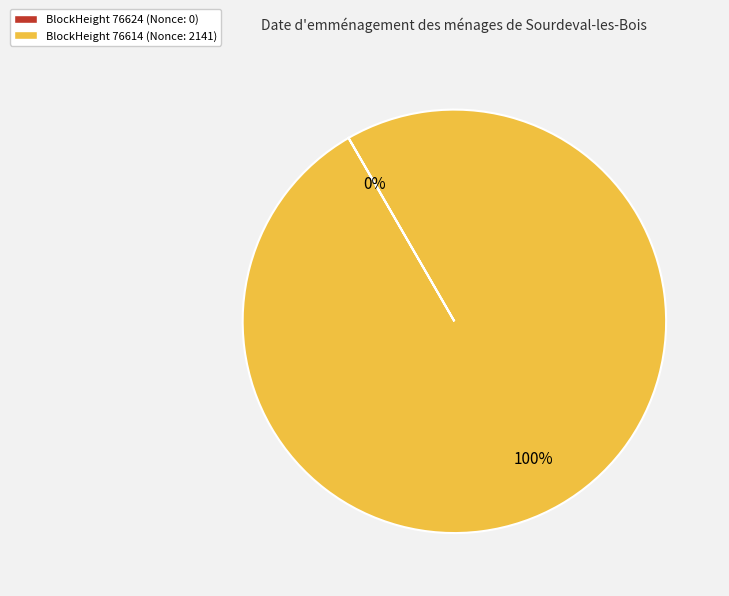

To the nearest percent, what is the average slice percentage?

50%